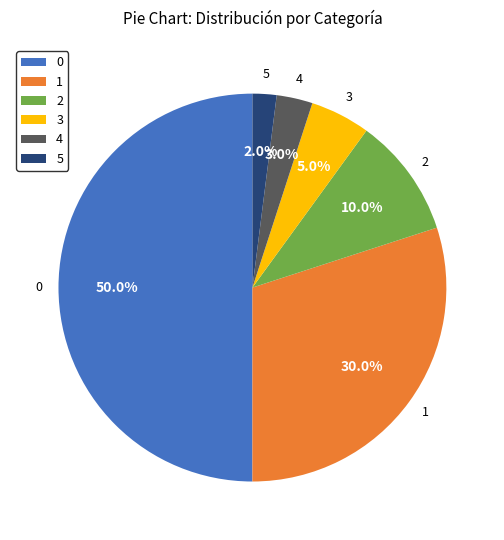

To the nearest percent, what portion does 0 represent?

50%